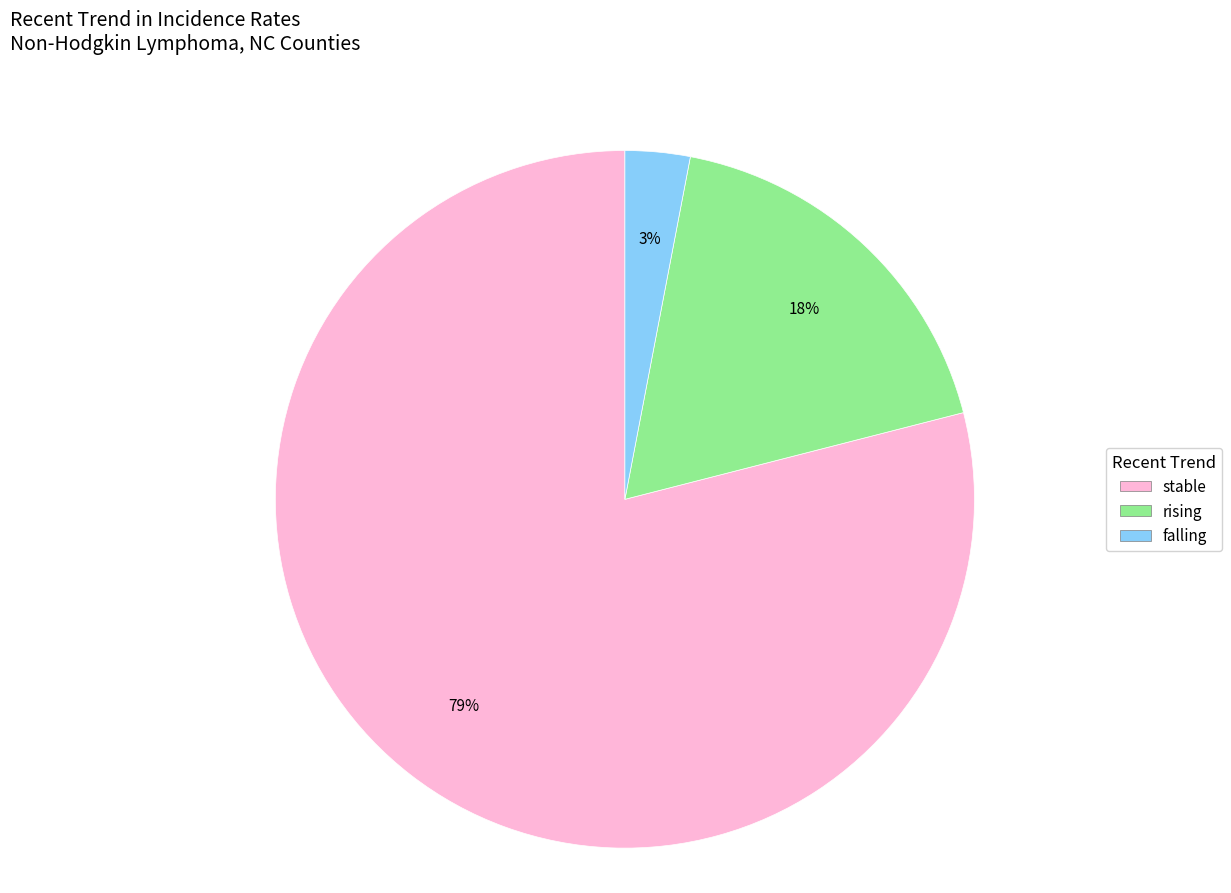

Which category has the smallest portion of the pie?

falling